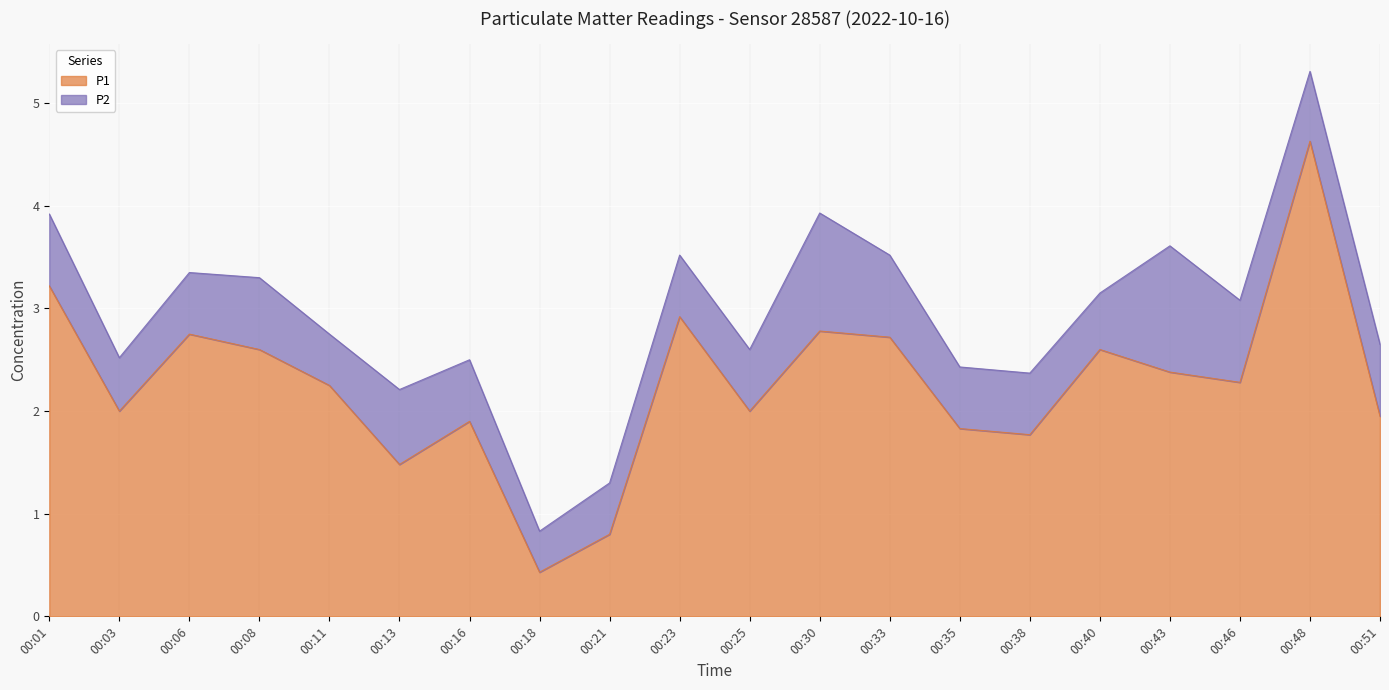

Rank the categories by value from highest to lowest.

00:48, 00:01, 00:23, 00:30, 00:06, 00:33, 00:08, 00:40, 00:43, 00:46, 00:11, 00:03, 00:25, 00:51, 00:16, 00:35, 00:38, 00:13, 00:21, 00:18